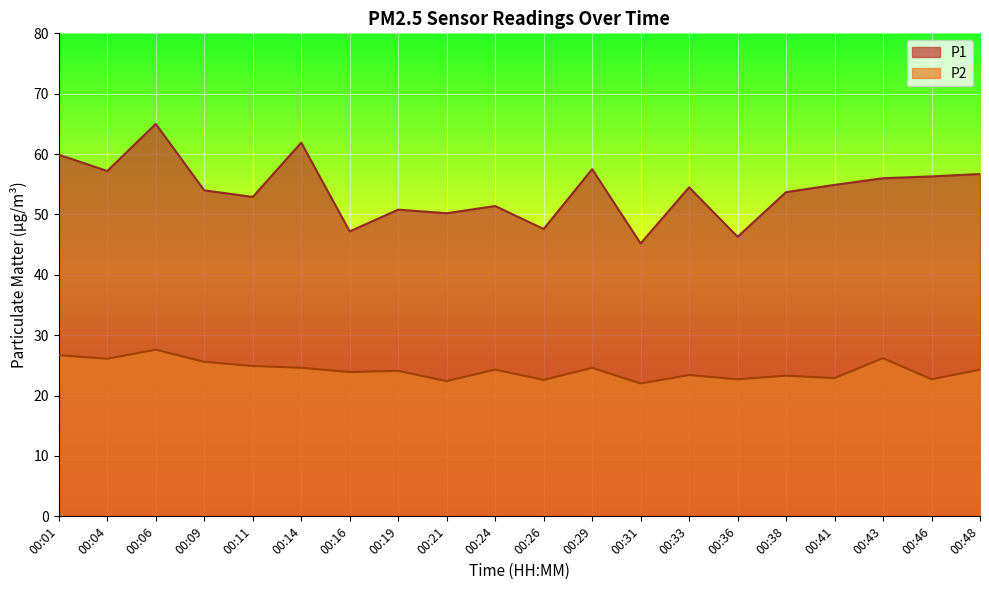

What is the difference between the maximum and minimum values in the P2 series?

5.6